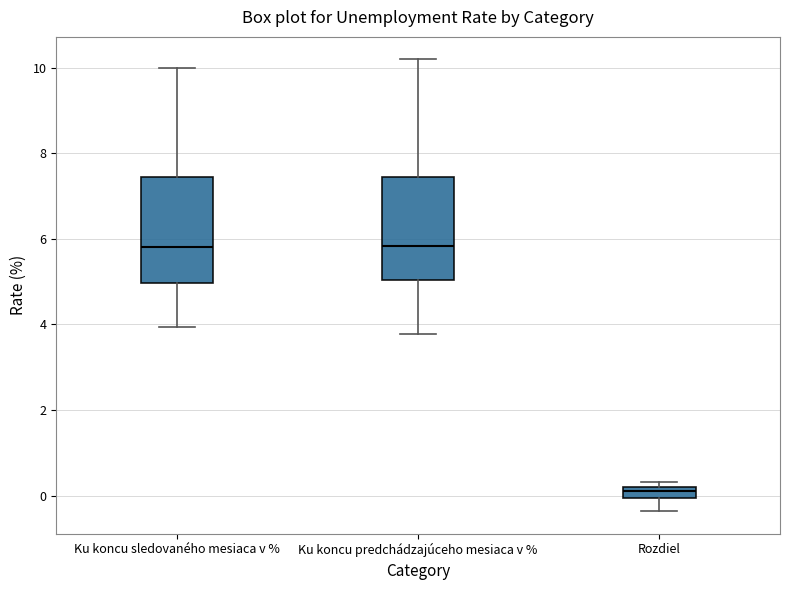

Where is the upper edge of the box for Ku koncu predchádzajúceho mesiaca v % on the y-axis? The values are not printed on the chart, so give them approximately, as read against the axis.

7.4